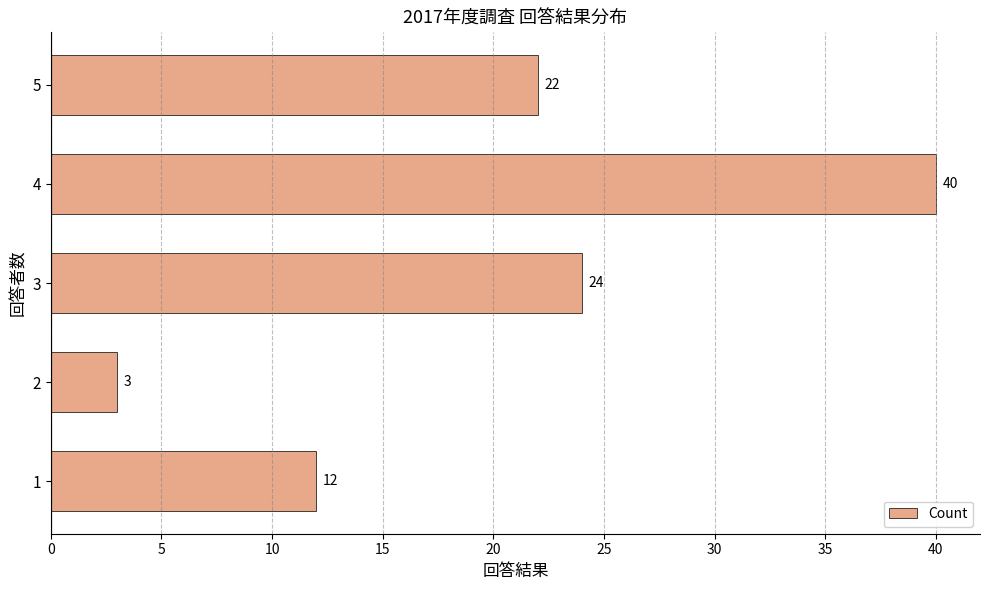

What is the minimum value shown in the chart?

3